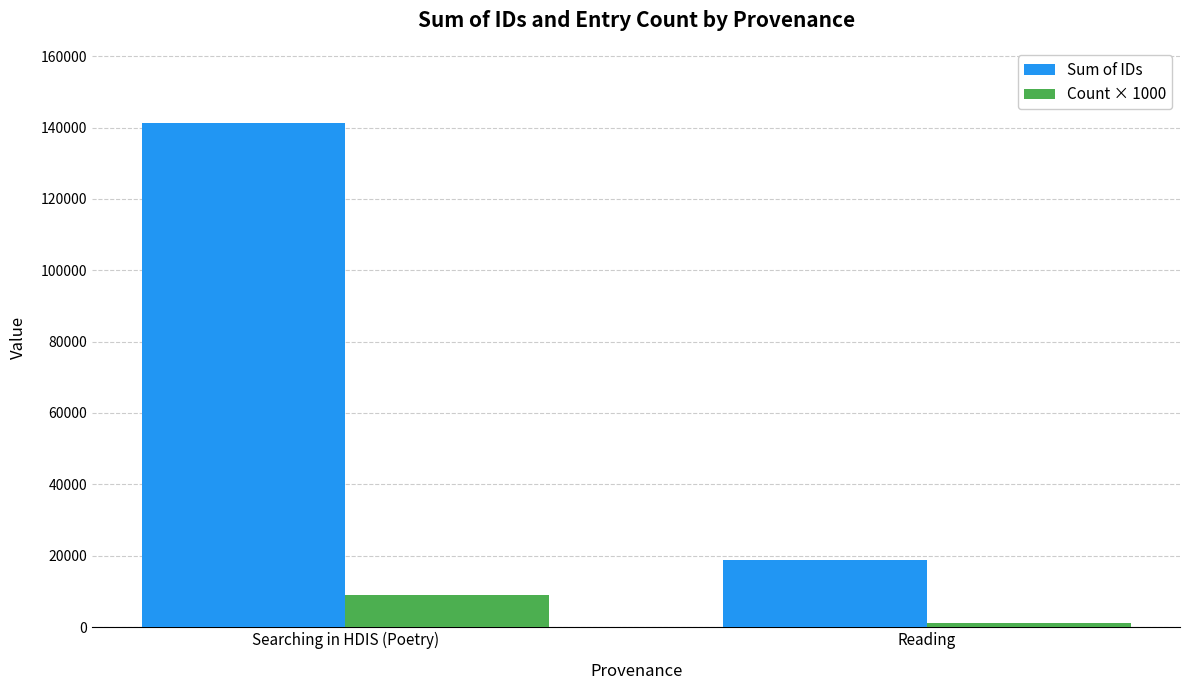

Which series has the widest spread of values?

Sum of IDs